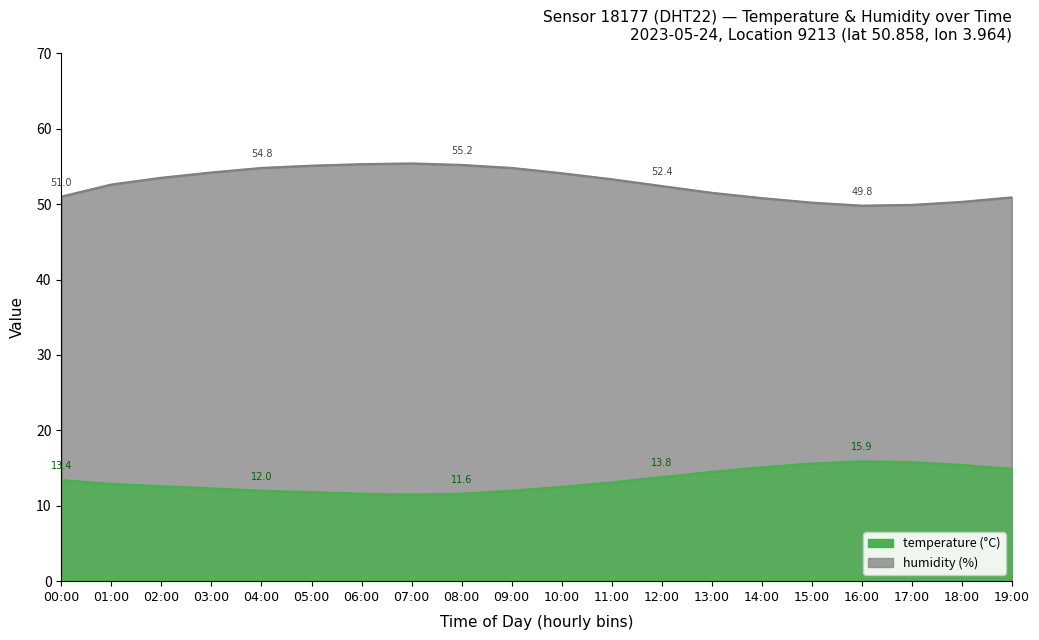

Which series has the widest spread of values?

humidity